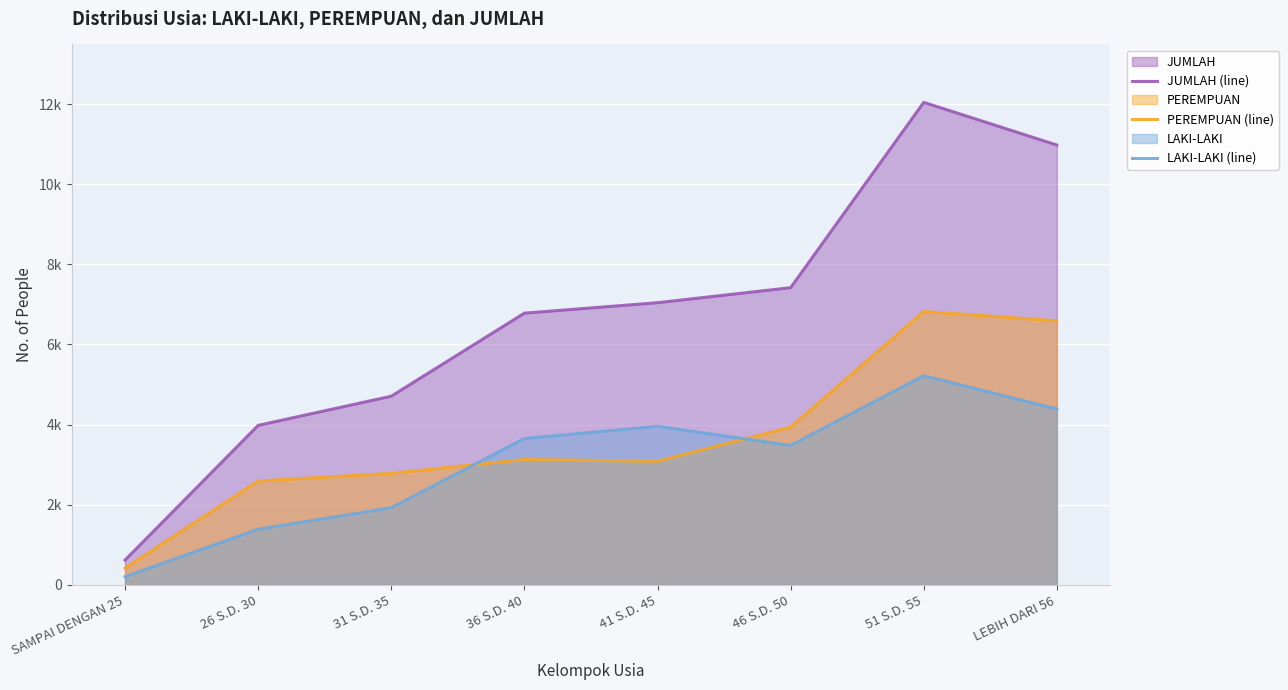

How many data points in PEREMPUAN (line) are above 3129?

3